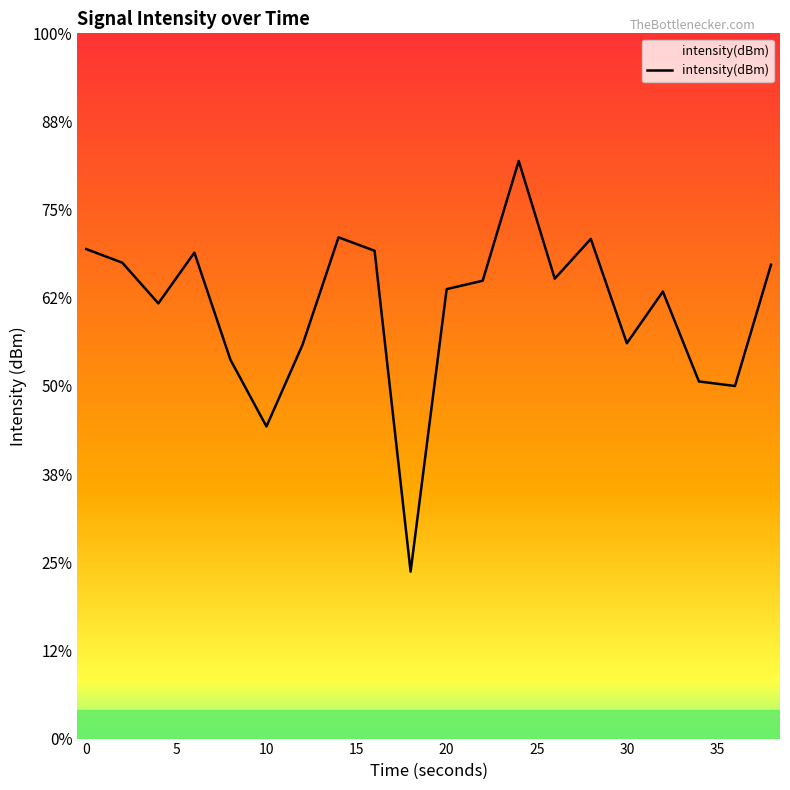

Does the chart display data point markers on the line(s)?

No